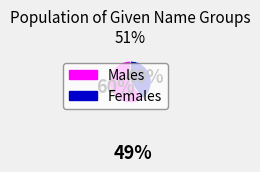

To the nearest percent, what is the average slice percentage?

50%